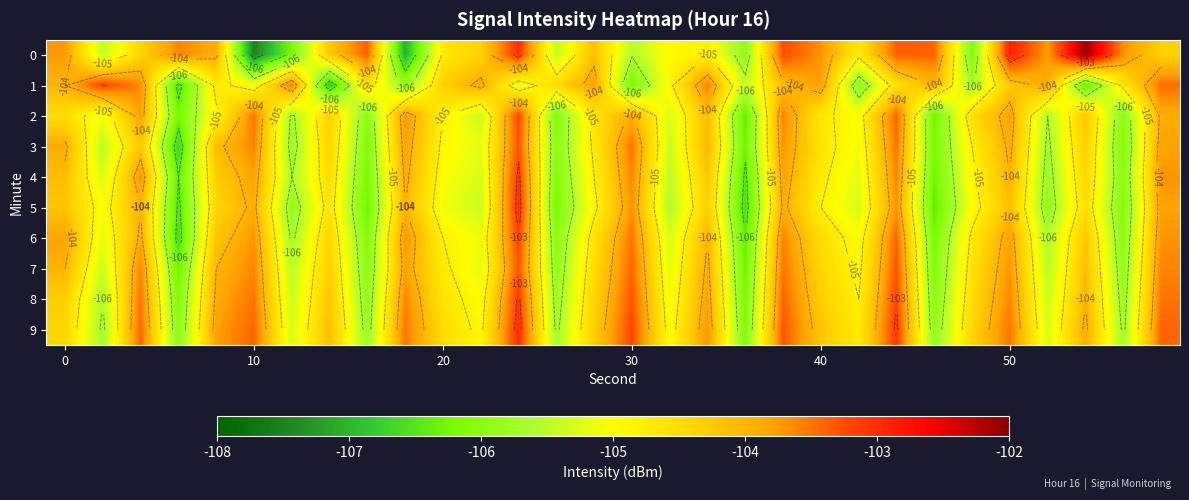

What is the average value of the 9 series?

-104.4